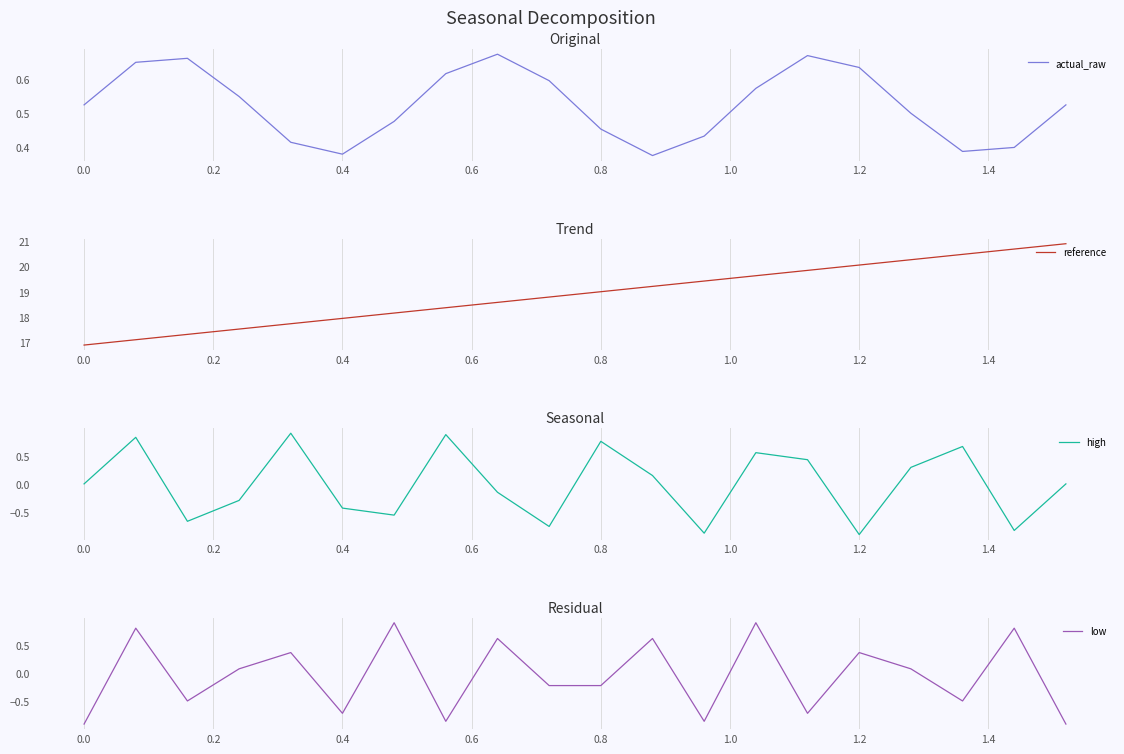

How many positive values does the high series have?

9